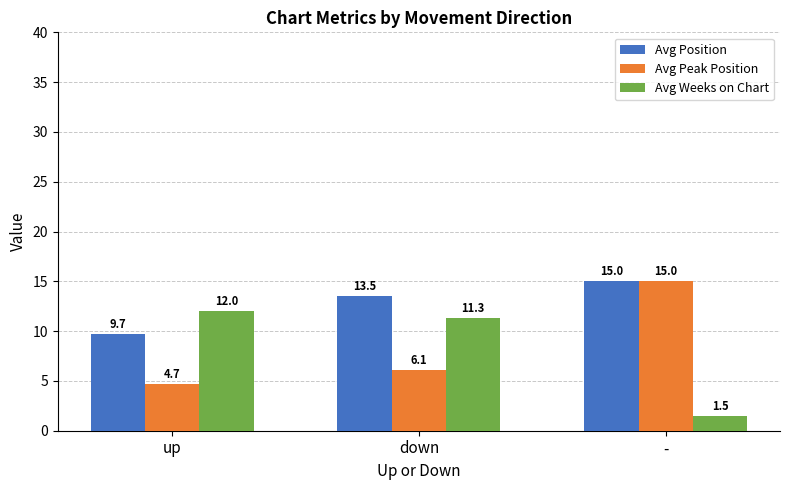

Does the chart contain stacked bars?

No